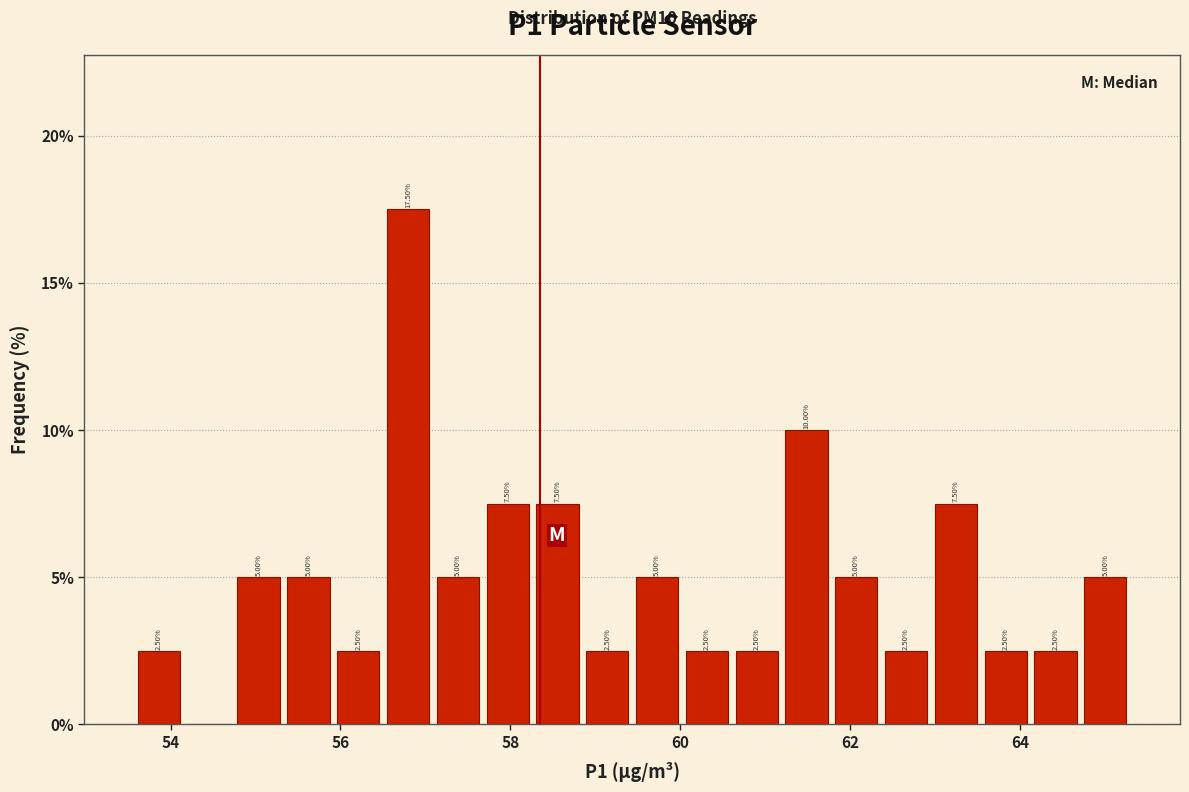

Around what value on the x-axis is the tallest bar? Give the approximate position of its centre, as read against the axis.

56.8